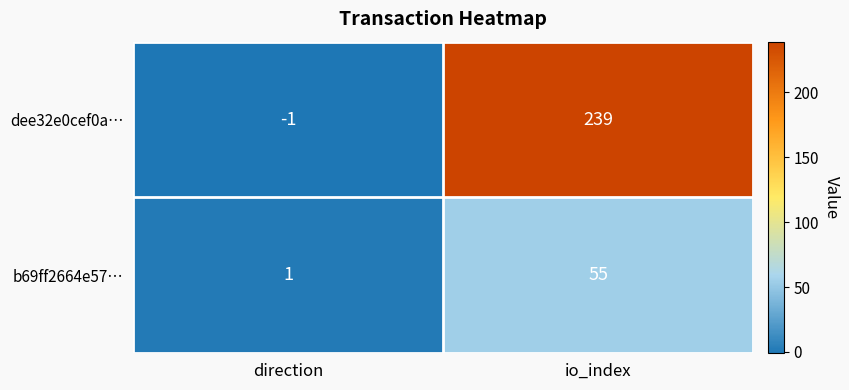

How many values in the dee32e0cef0a… series are below 239?

1